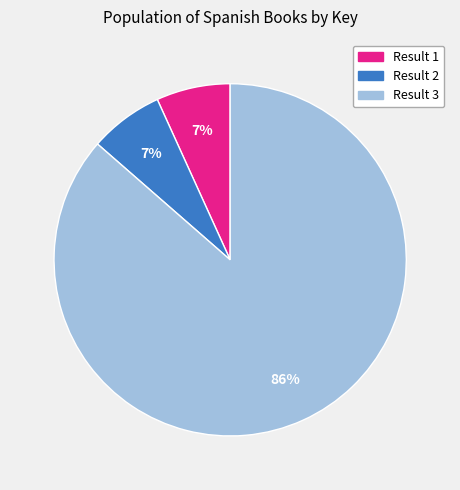

To the nearest percent, what is the average slice percentage?

33%